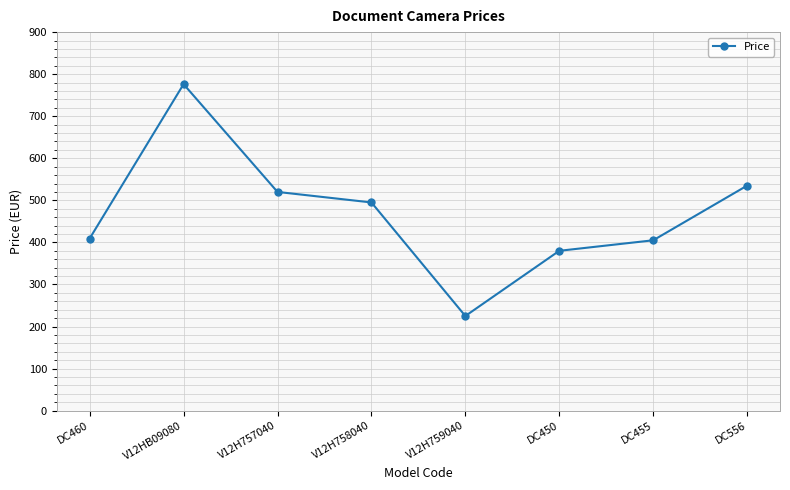

What is the smallest value displayed?

225.0